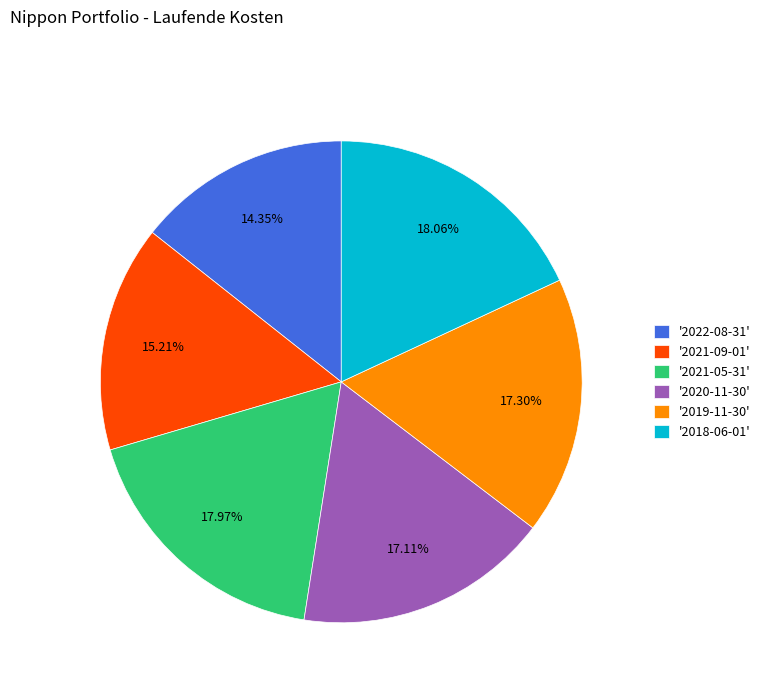

Is there any slice that represents more than half of the pie?

No